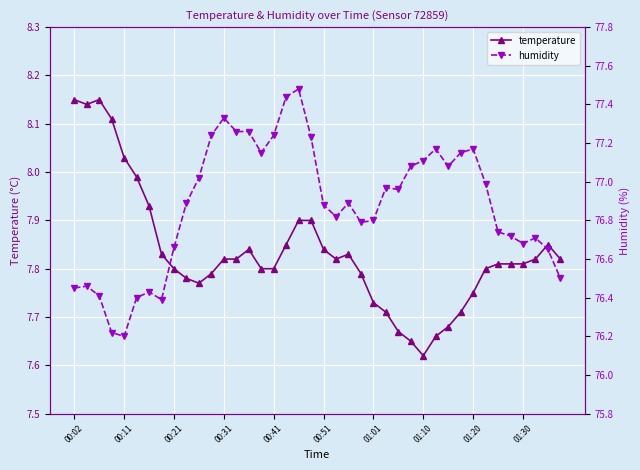

Is the value of temperature at 00:02 greater than the value of humidity at 27?

No